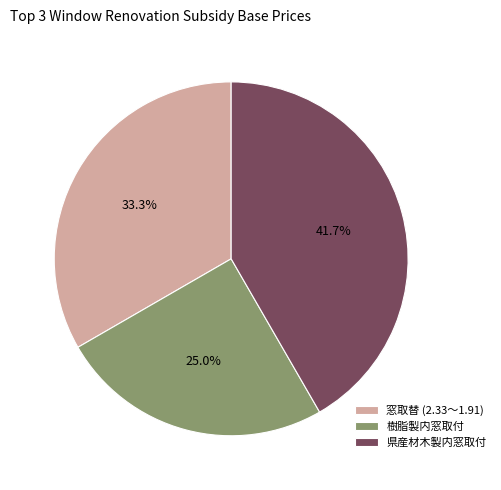

Which has a higher value, 県産材木製内窓取付 or 樹脂製内窓取付?

県産材木製内窓取付